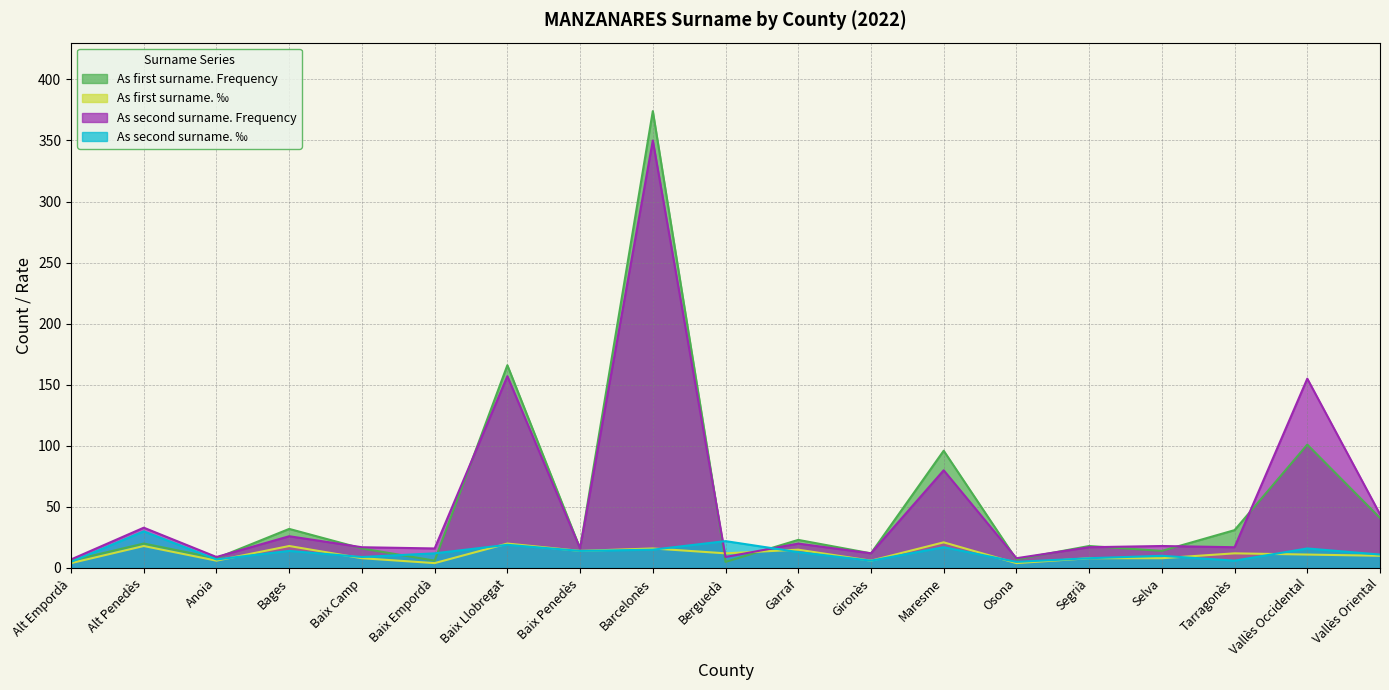

What is the difference between the second highest and second lowest values in the As first surname. Frequency series?

160